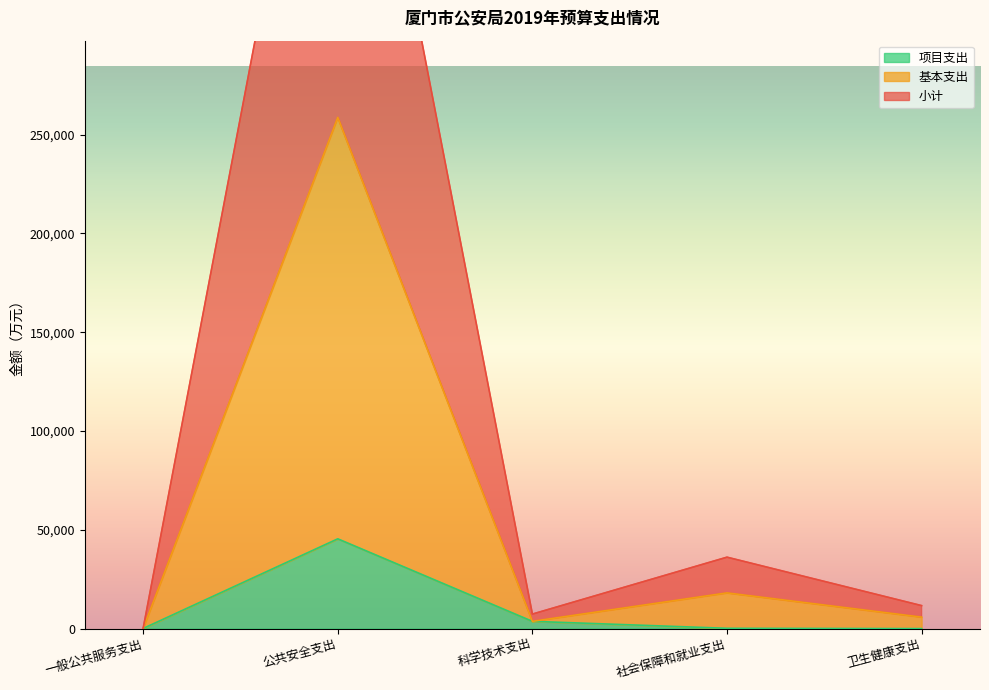

Does the chart have visible grid lines?

No